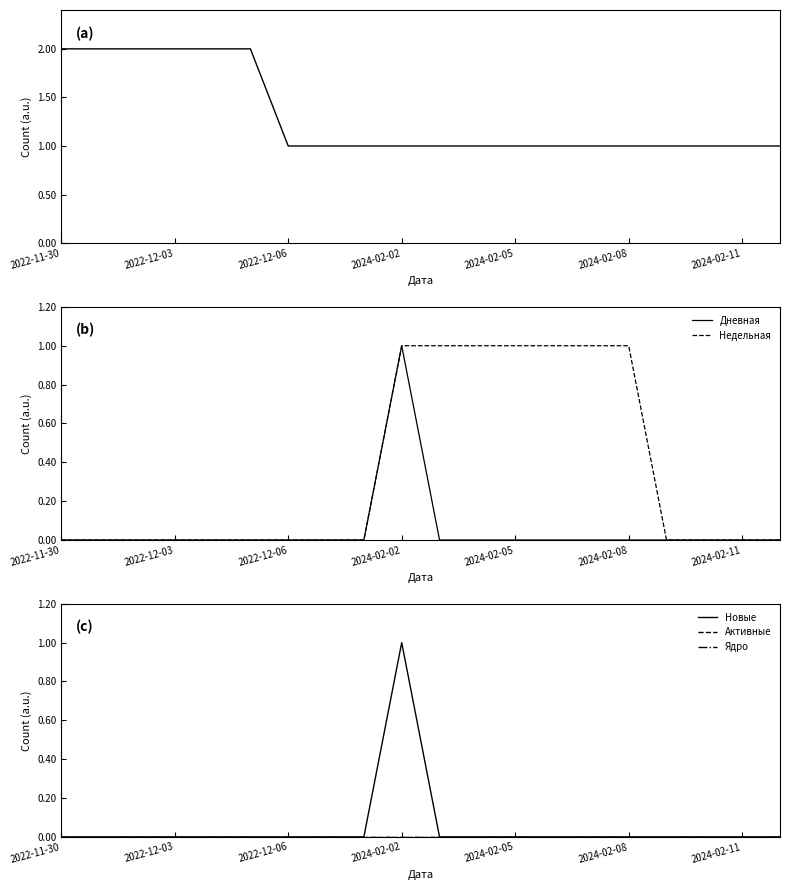

At how many categories does at least one series exceed 0?

20